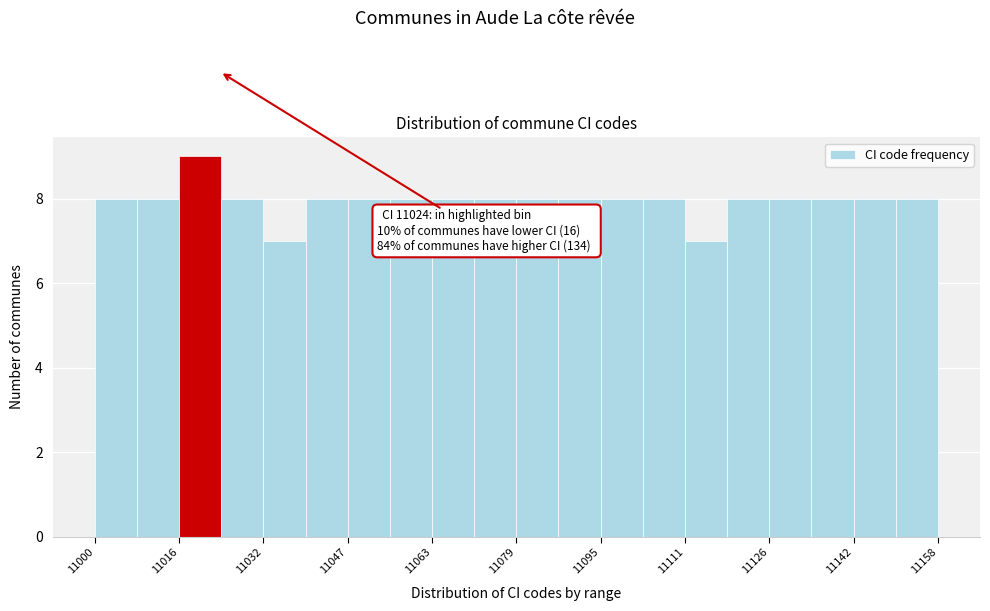

Read against the x-axis, roughly where is the centre of the tallest bar?

11020